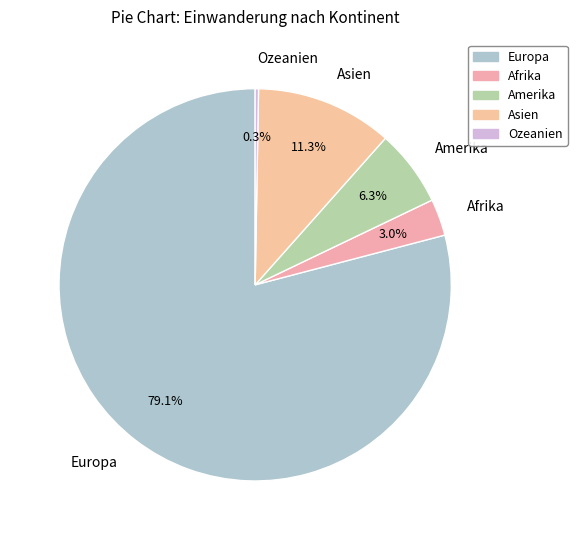

Is there any slice that represents more than half of the pie?

Yes